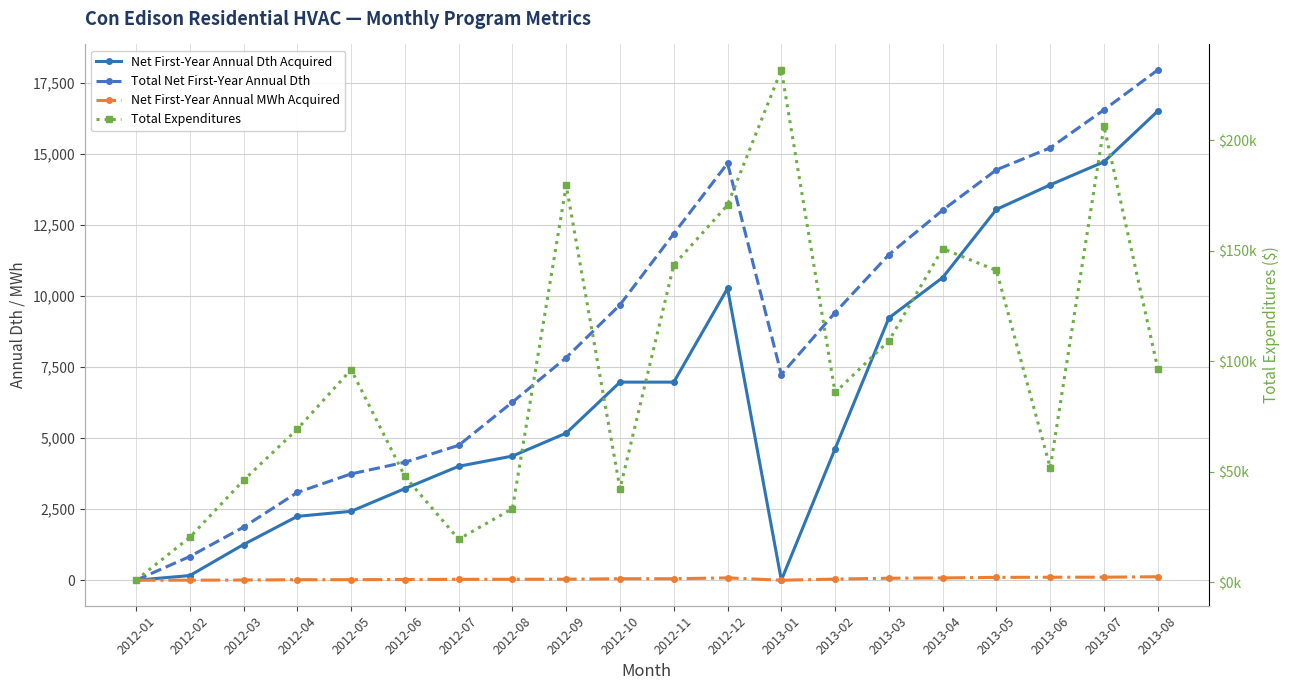

What is the average value of the Total Expenditures series?

97214.2